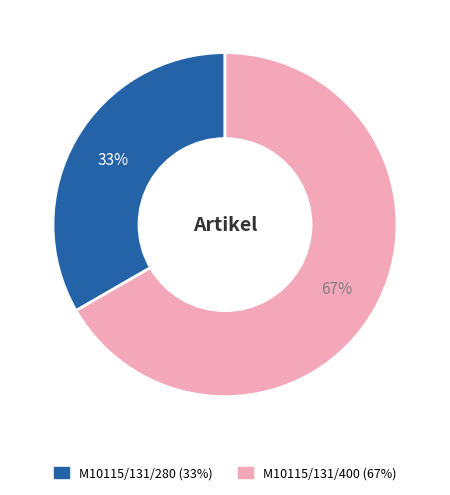

What is the largest slice in the pie chart?

M10115/131/400